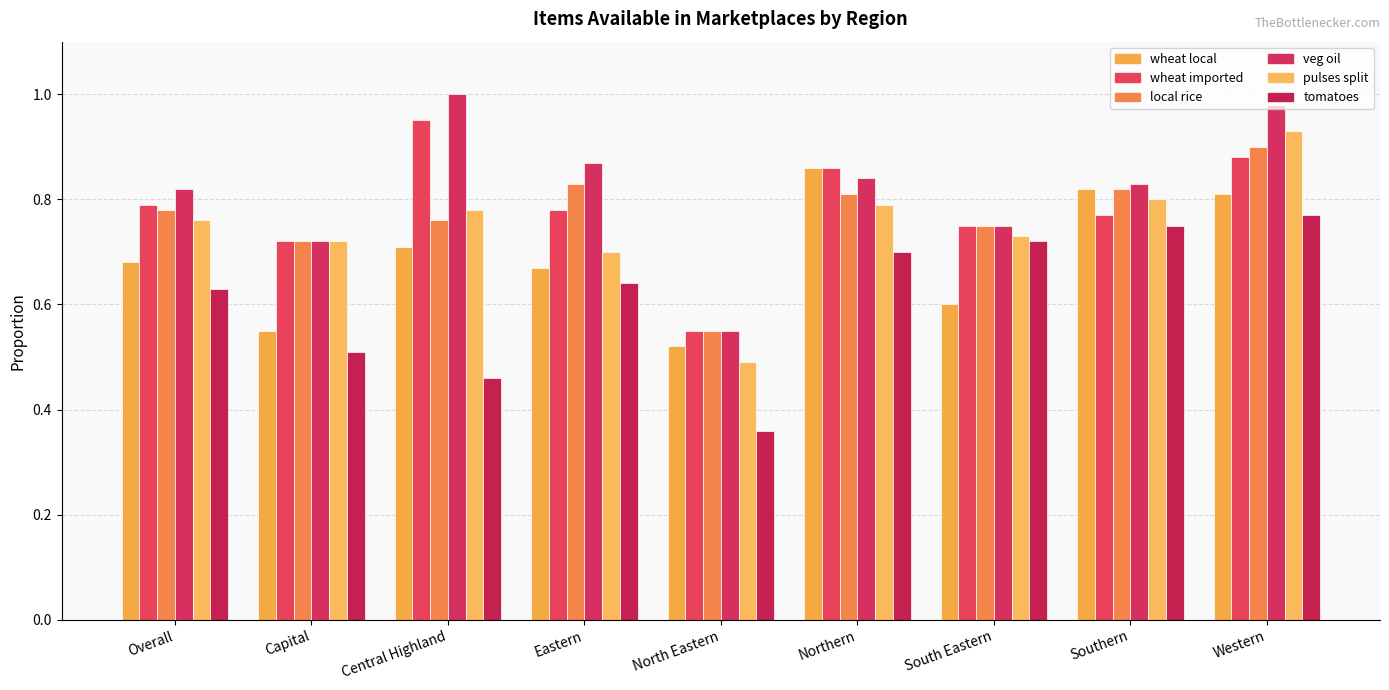

Are the bars horizontal?

No